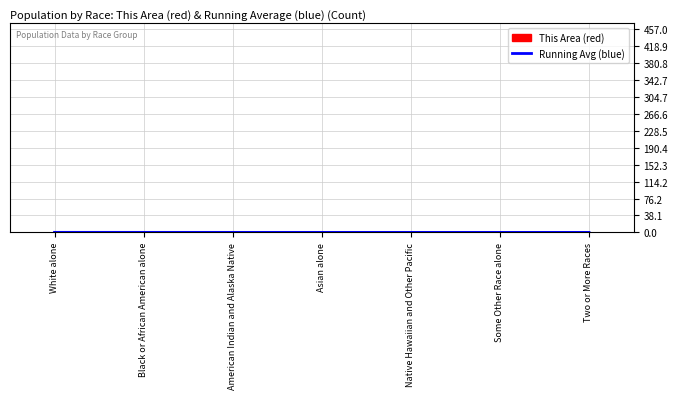

What is the sum of the values at White alone and Some Other Race alone?

0.2